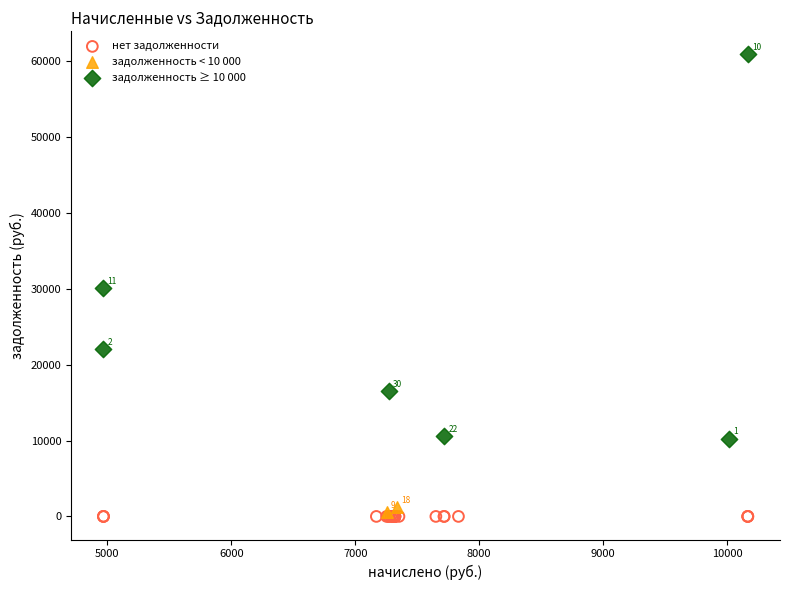

What are all the series names shown in the legend?

нет задолженности, задолженность < 10 000, задолженность ≥ 10 000